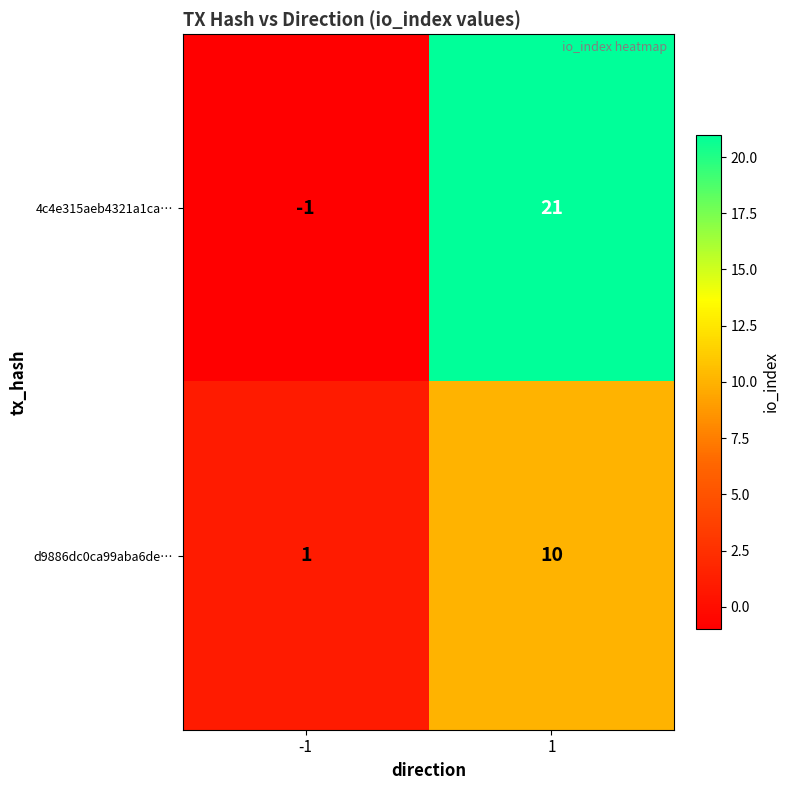

At 1, list the series in order from smallest to largest.

d9886dc0ca99aba6de…, 4c4e315aeb4321a1ca…